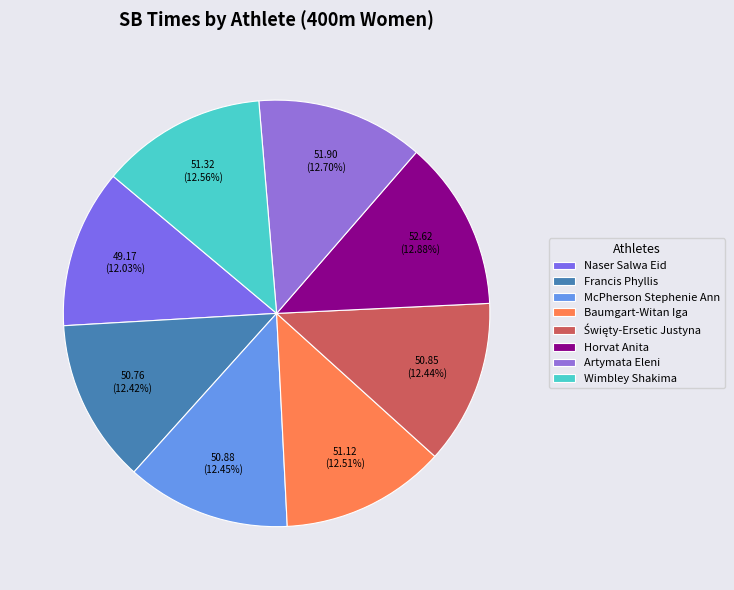

To the nearest percent, what portion does Święty-Ersetic Justyna represent?

12%